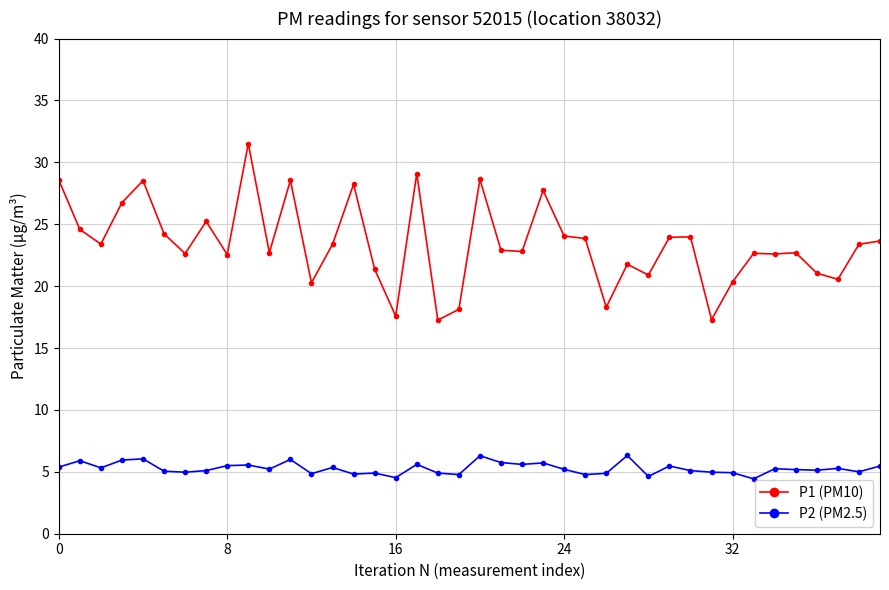

What is the value of the P2 (PM2.5) point at the 1st from the left?

5.4